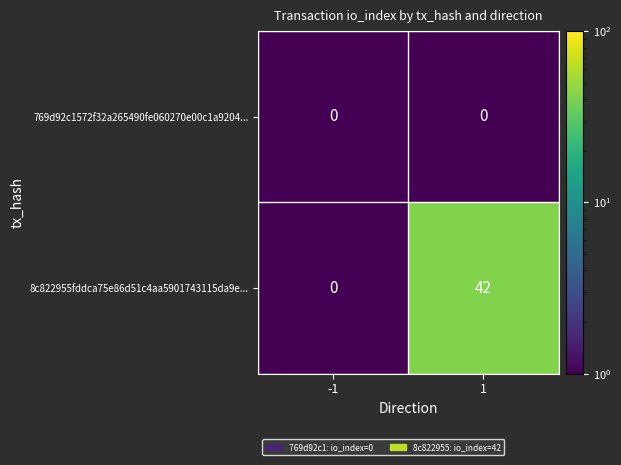

What is the difference between the maximum and minimum values in the 8c822955fddca75e86d51c4aa5901743115da9e... series?

42